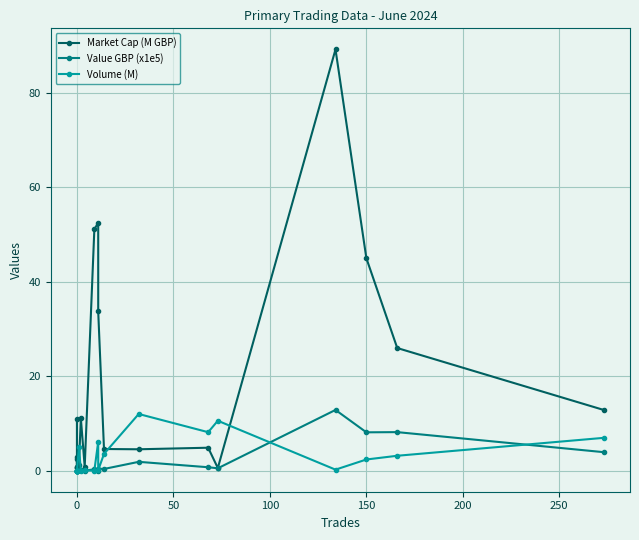

What is the difference between the maximum and minimum values in the Value GBP (x1e5) series?

12.8